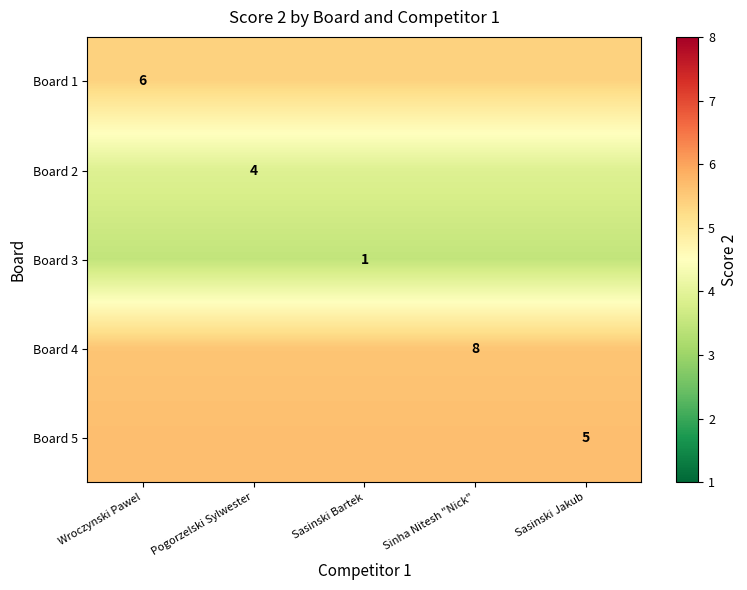

Is the value of Board 5 at Wroczynski Pawel greater than the value of Board 3 at Sasinski Jakub?

Yes